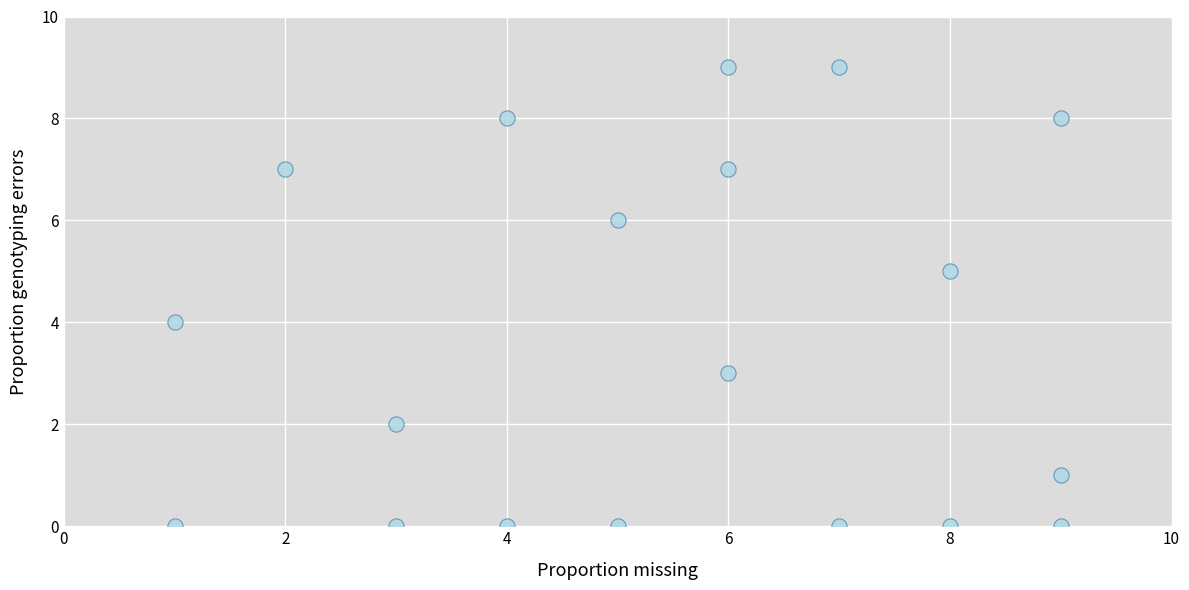

What is the range of Y values (max minus min)?

9